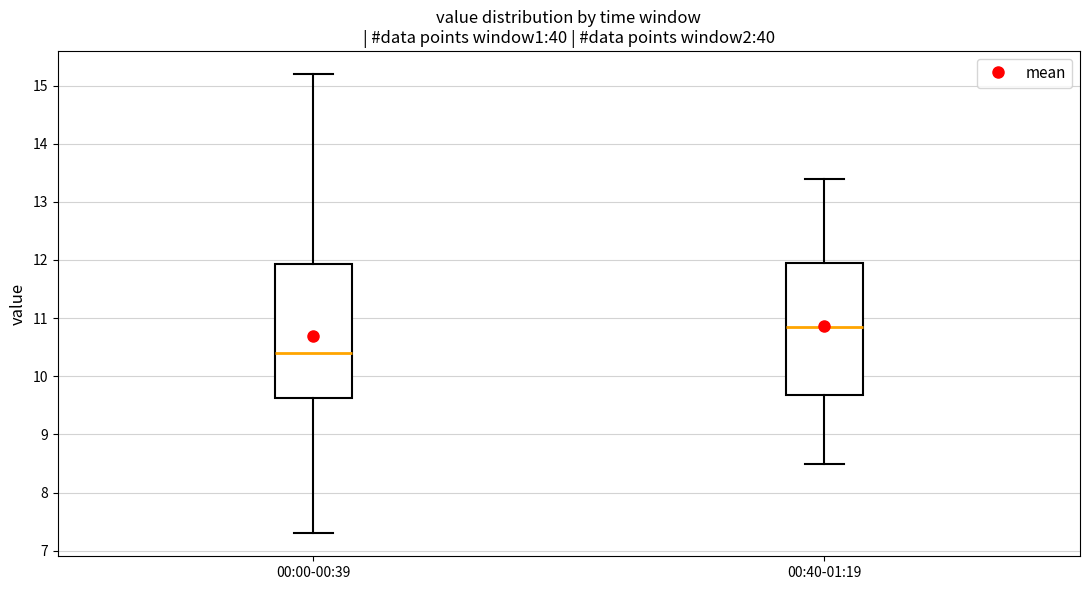

Which box has the lowest median line?

00:00-00:39